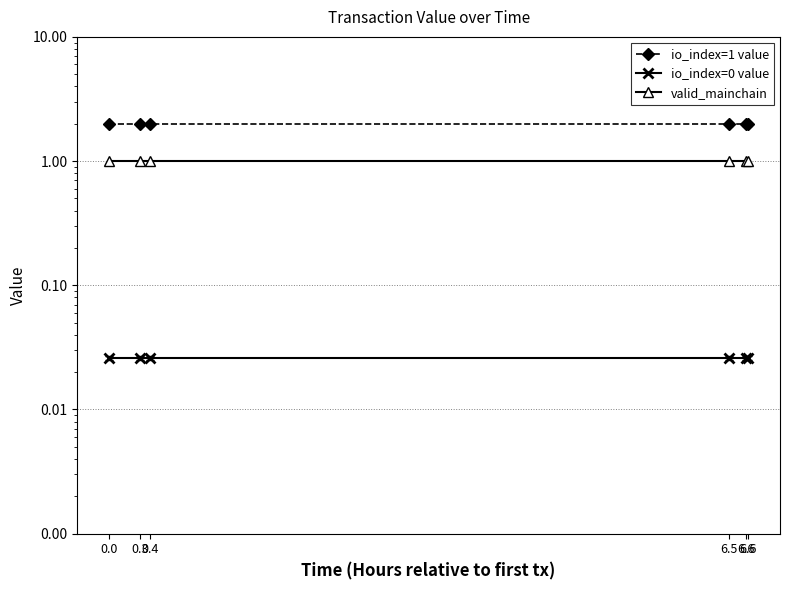

Reading left to right, transcribe all the data shown in this chart.

io_index=1 value: 0.0=2.0	0.3=2.0	0.4=2.0	6.5=2.0	6.6=2.0	6.6=2.0
io_index=0 value: 0.0=0.0	0.3=0.0	0.4=0.0	6.5=0.0	6.6=0.0	6.6=0.0
valid_mainchain: 0.0=1.0	0.3=1.0	0.4=1.0	6.5=1.0	6.6=1.0	6.6=1.0